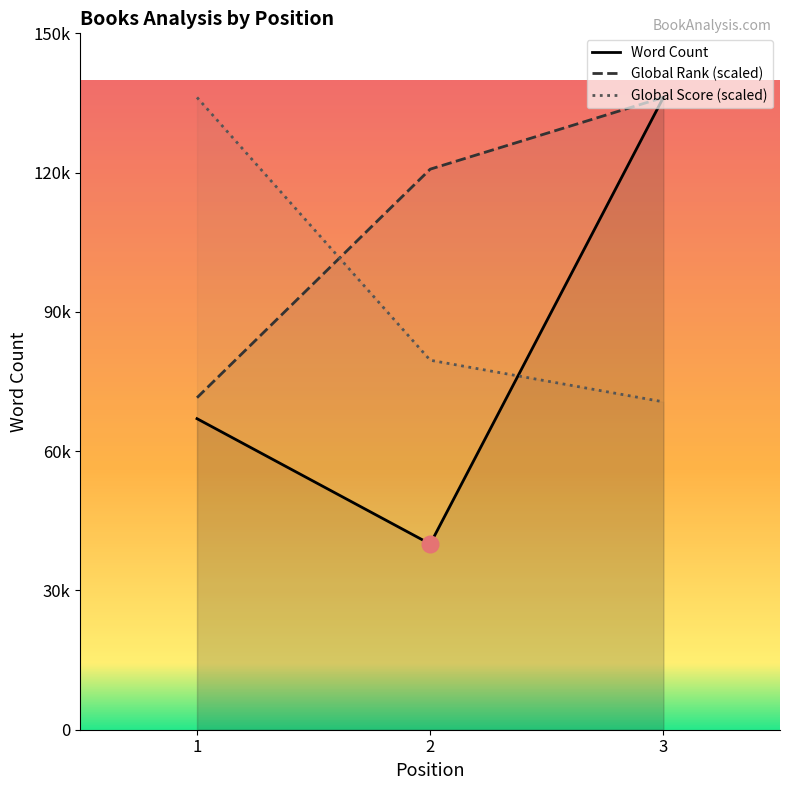

How many values in the Global Rank series exceed 120741?

2